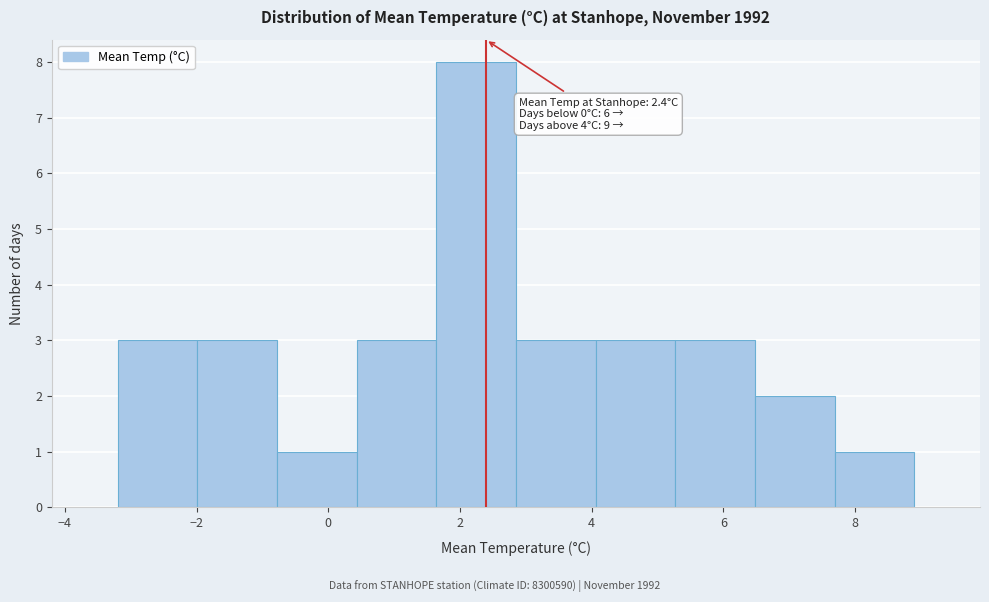

Over which range of the x-axis is the bar tallest?

1.6 to 2.8